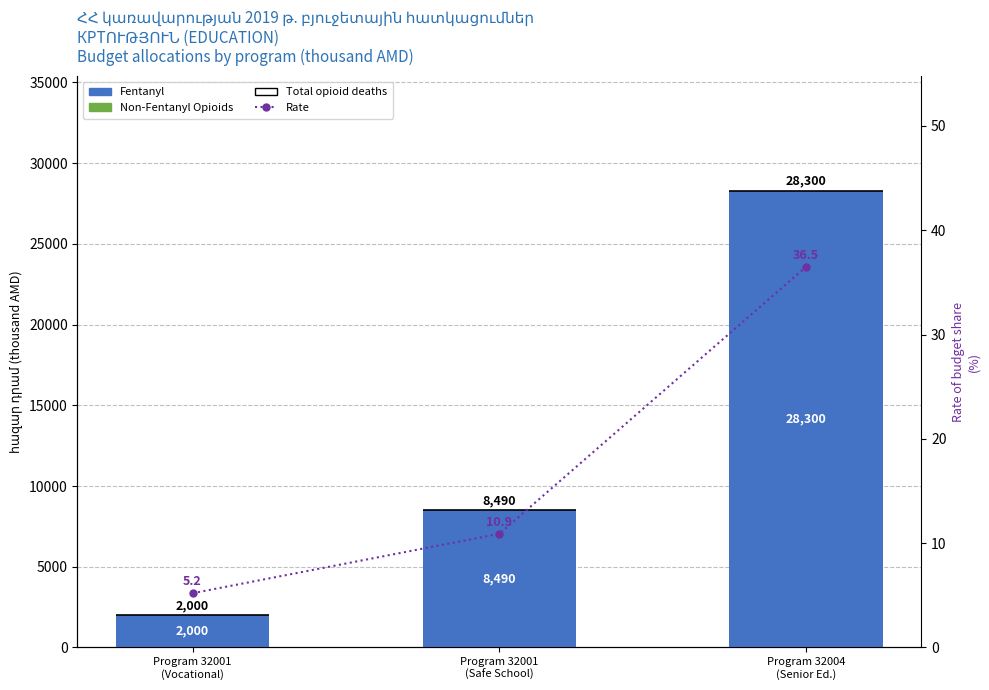

What is the difference between the highest and lowest values at Program 32001
(Safe School)?

8490.0